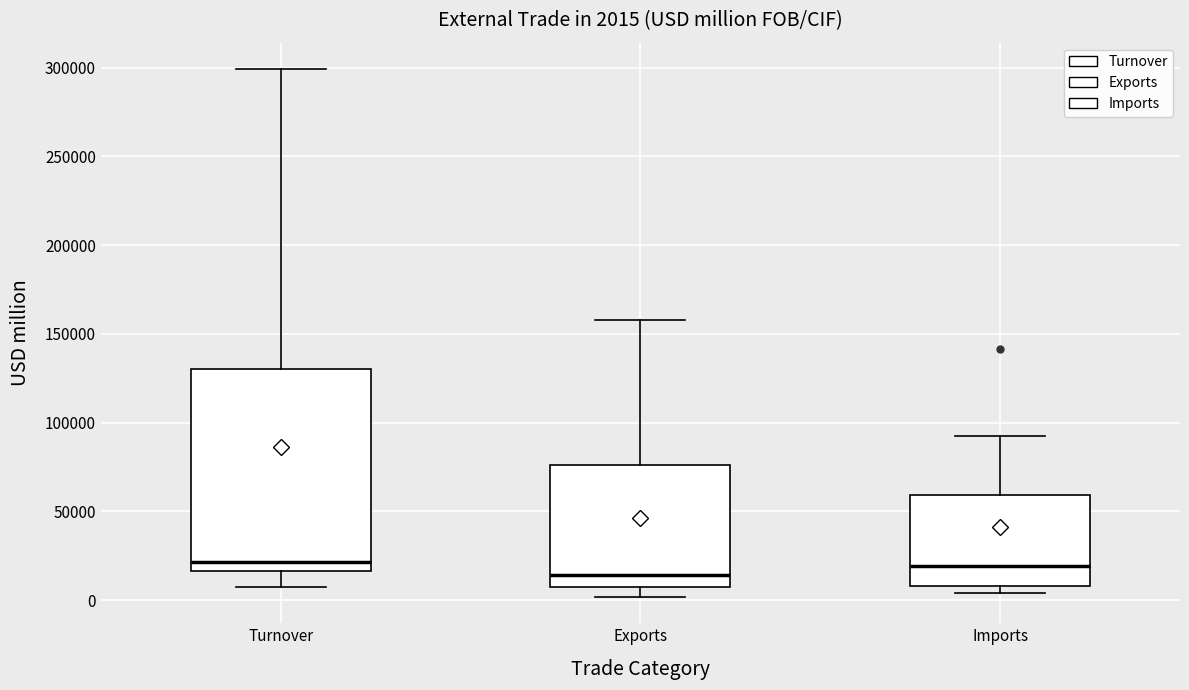

Which box is the tallest, from its lower edge to its upper edge?

Turnover